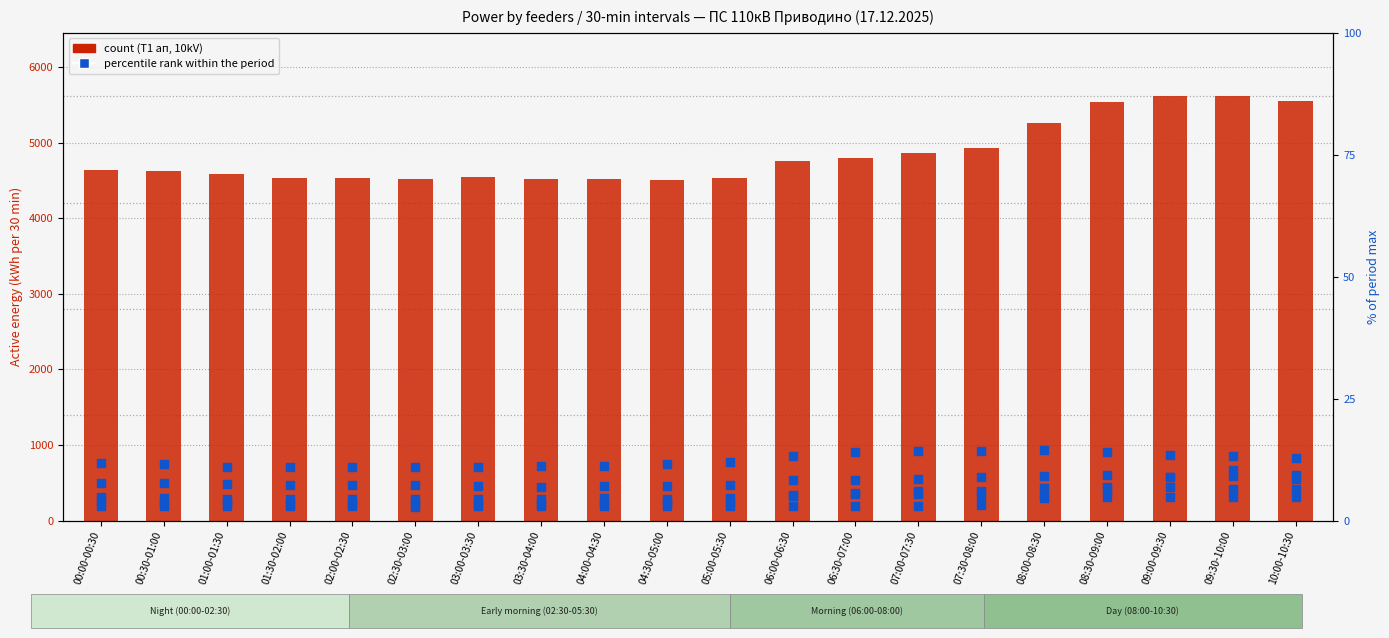

Which series has the widest spread of Y values?

T1 ап (10kV)